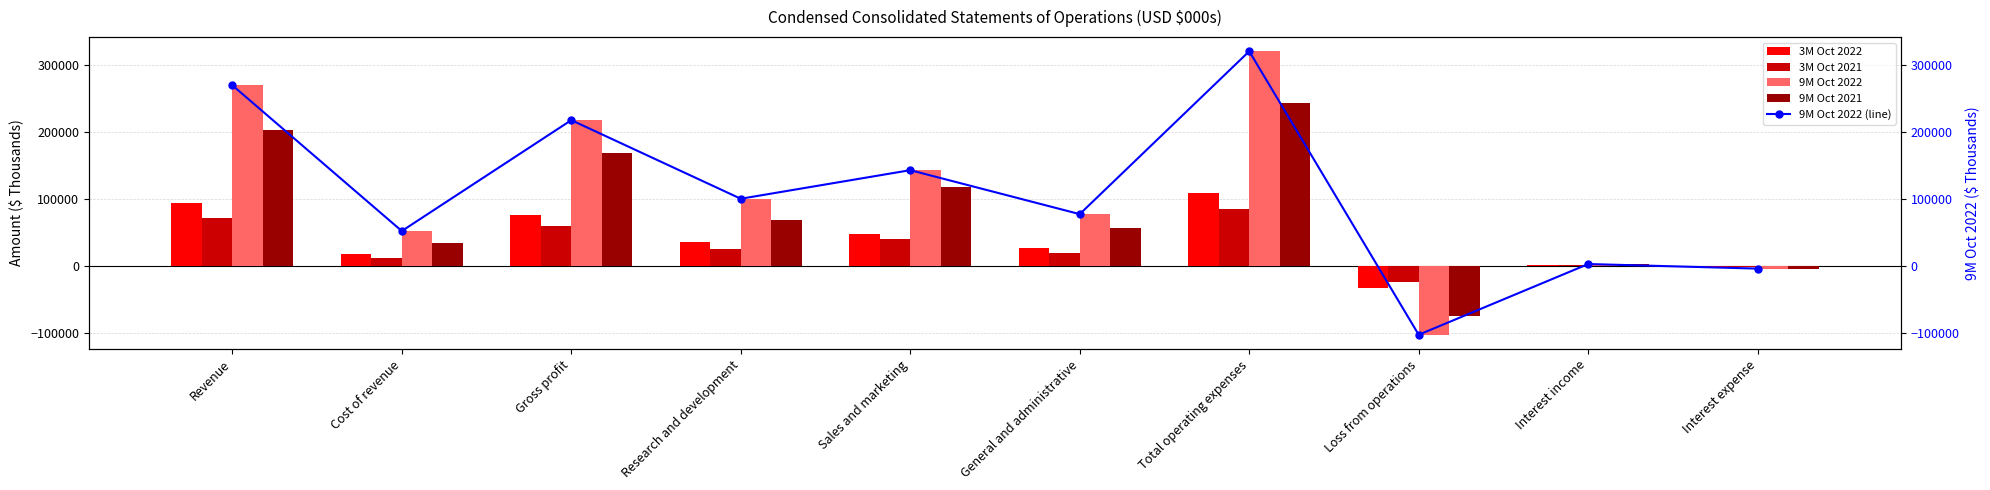

At which label does 9M Oct 2022 reach its peak?

Total operating expenses